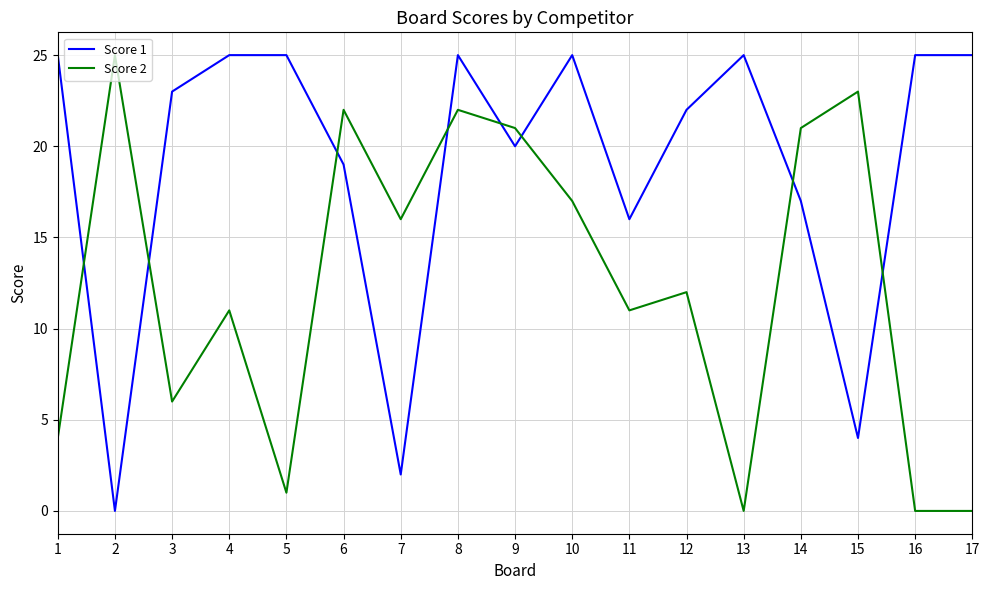

Count the number of categories in the chart.

17